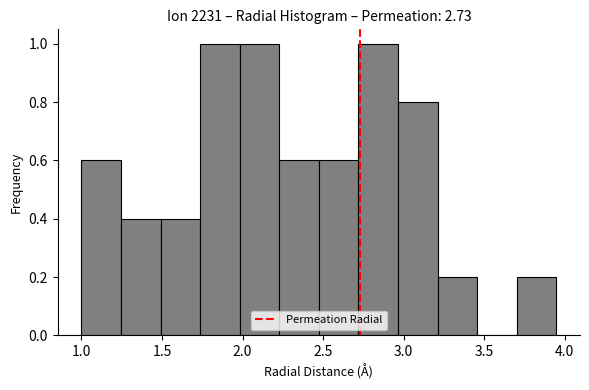

How tall is the bar that spans 2.95 to 3.20 on the x-axis? Neither the bar edges nor the heights are printed on the chart, so give them approximately, as read against the axes.

0.8